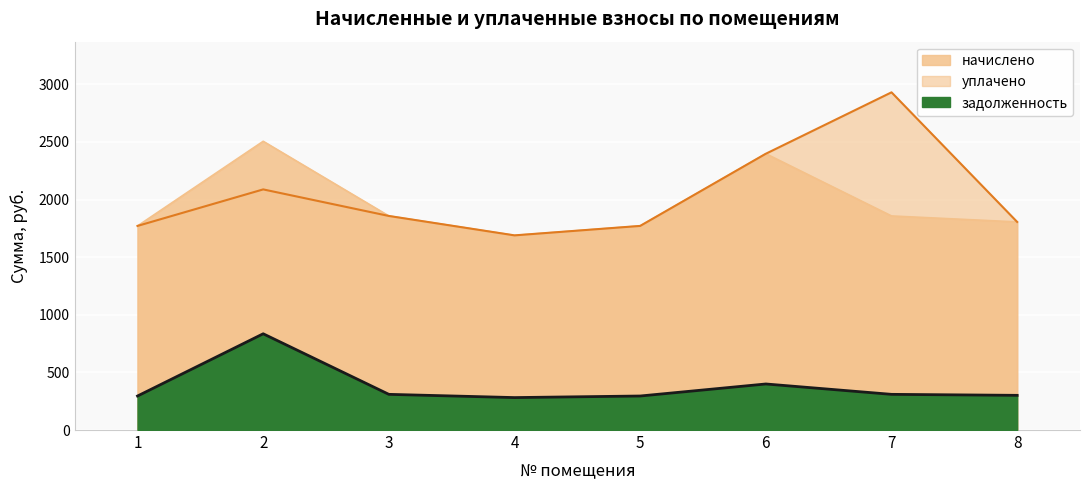

What is the difference between the highest and lowest values at 2?

1670.4